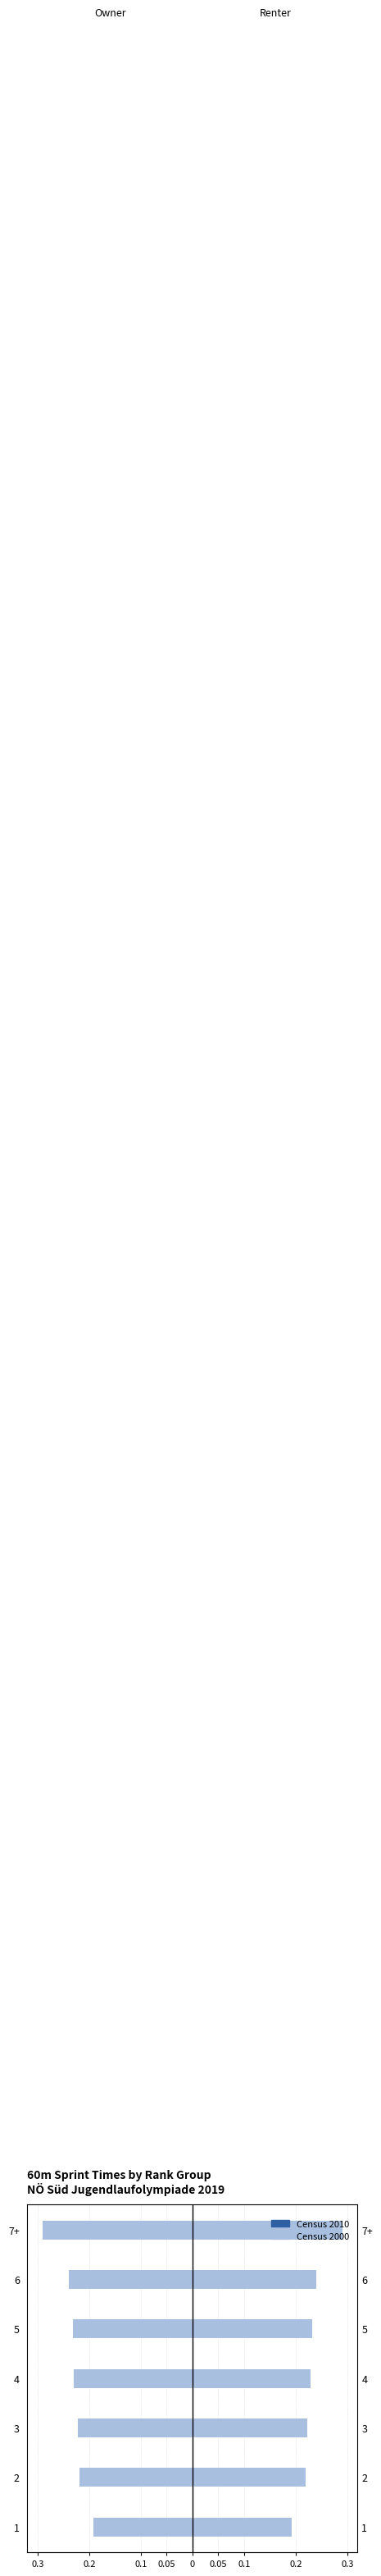

Count the number of data series in this chart.

2